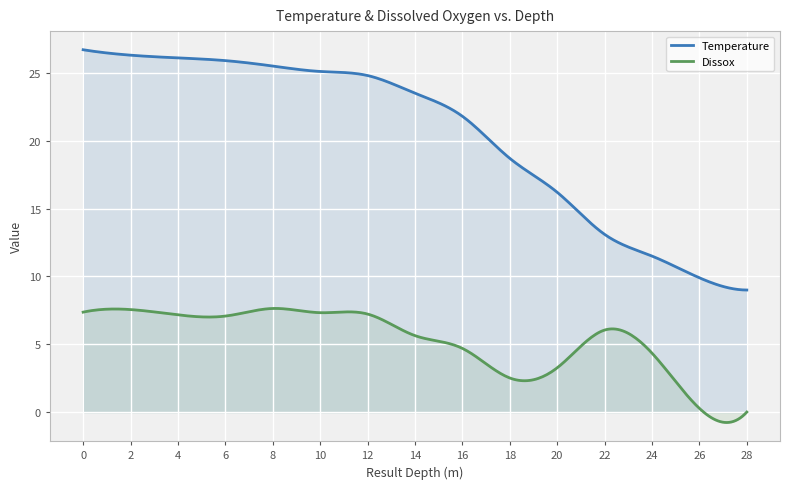

Between 4 and 25, which is larger?

4